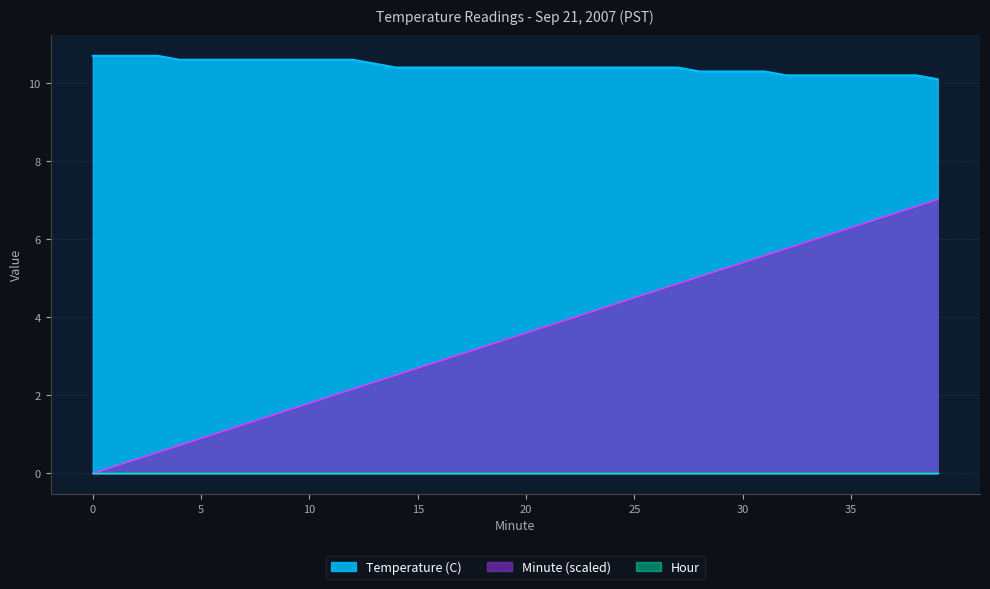

At which category is the sum across all series the highest?

39